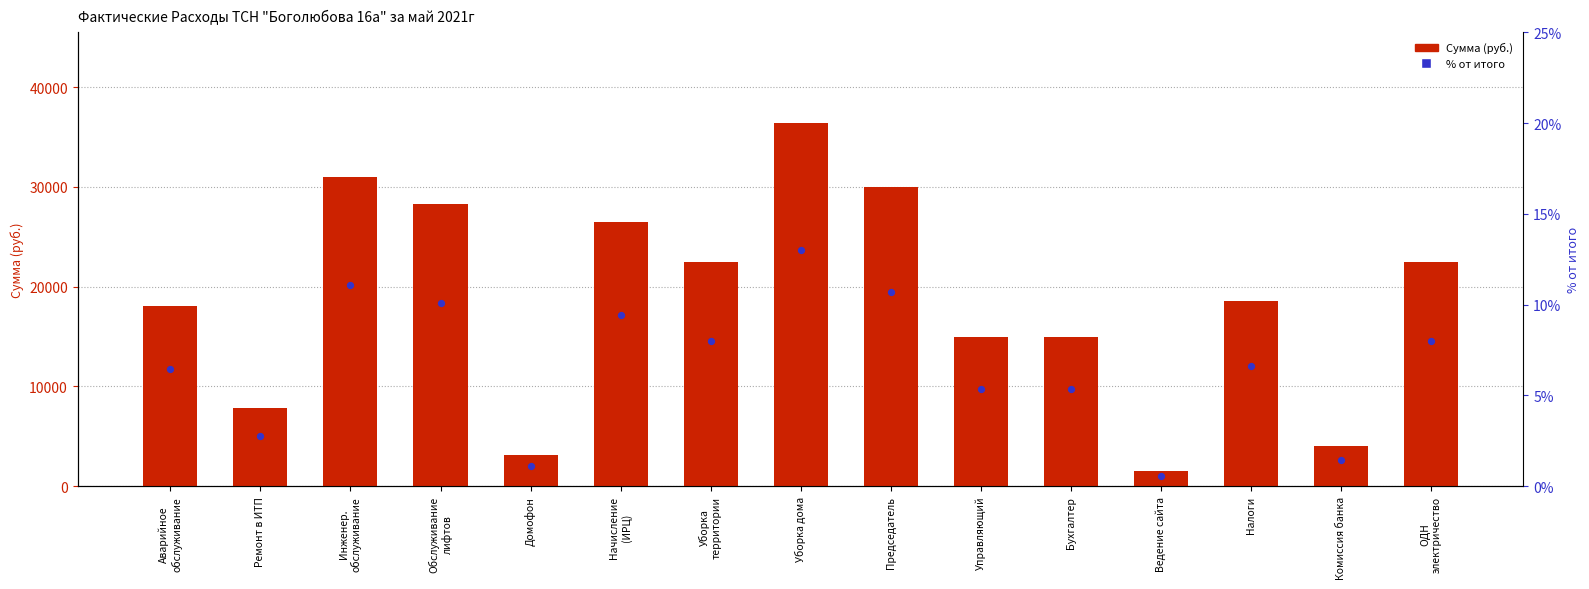

At which category is the sum across all series the highest?

Уборка дома